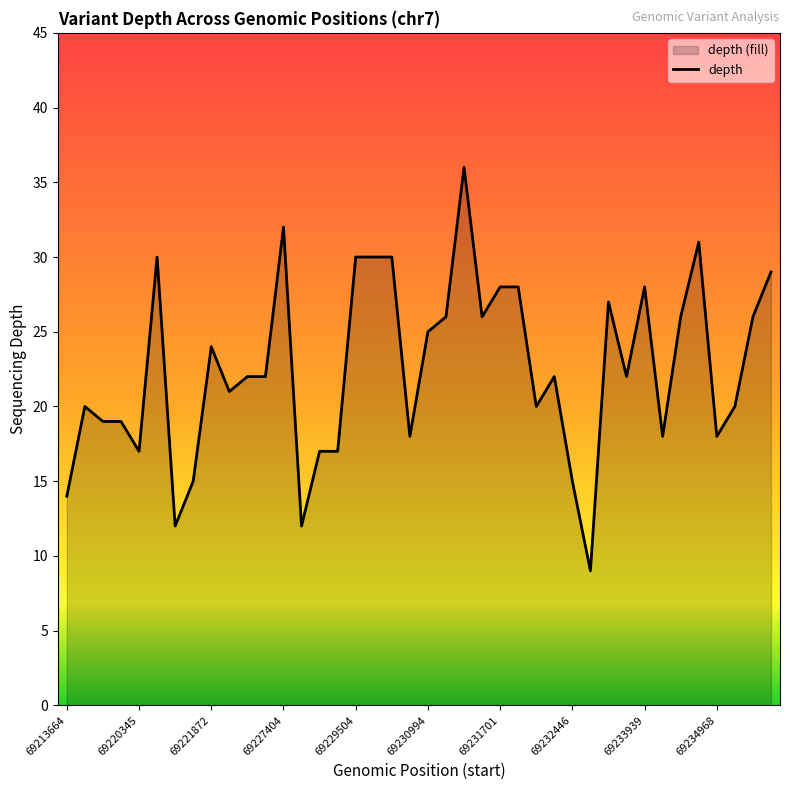

What is the difference between the maximum and minimum values?

27